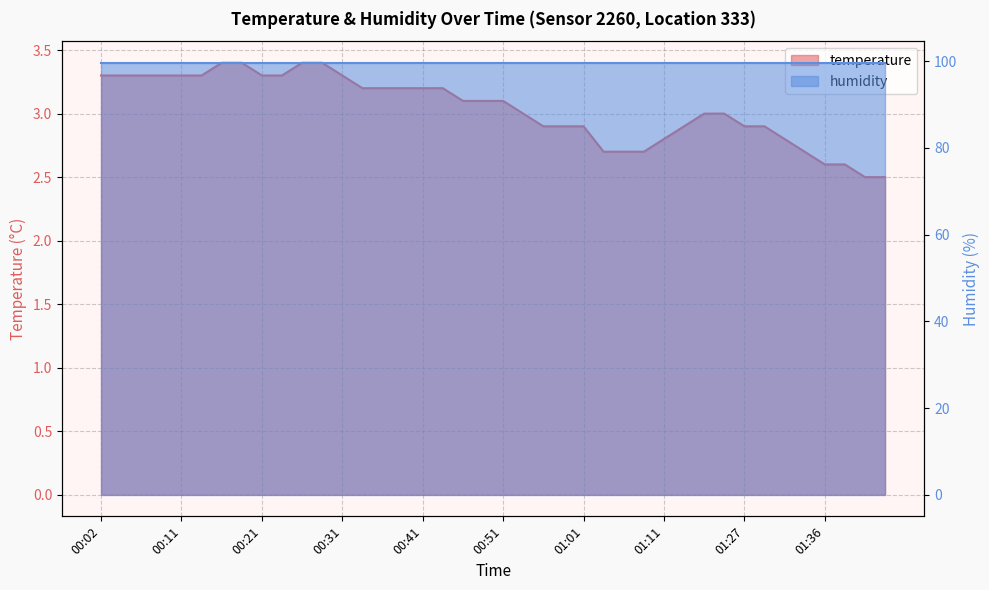

True or false: the data shows 2.8 at 01:11.

True